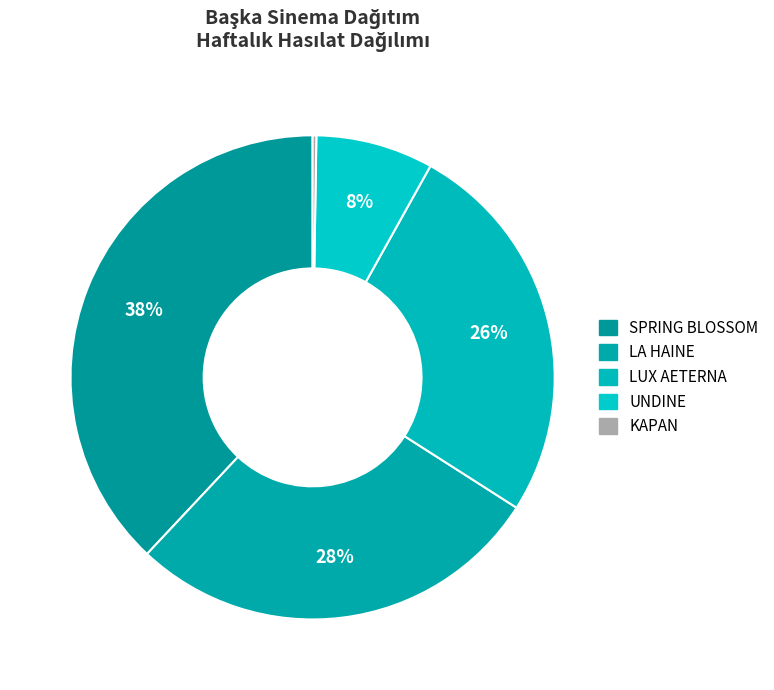

True or false: LA HAINE accounts for 28% of the total.

True